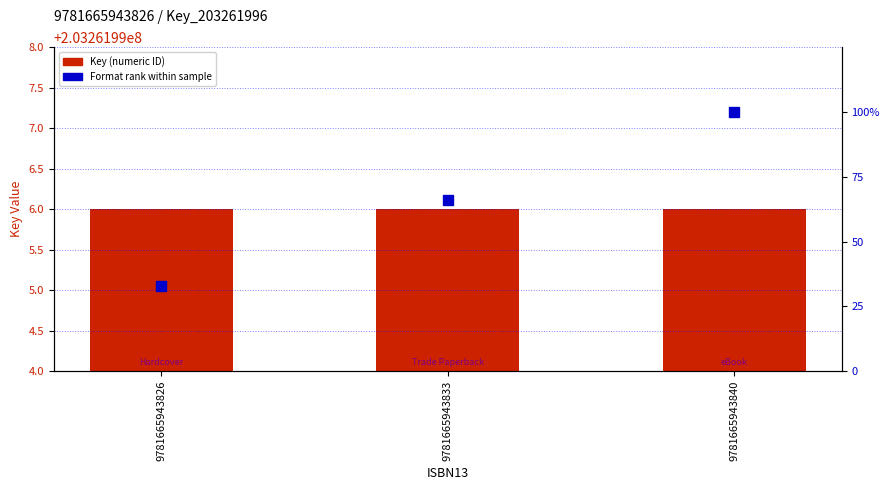

At which label is Key (Numeric ID) closest to 203261996?

9781665943826